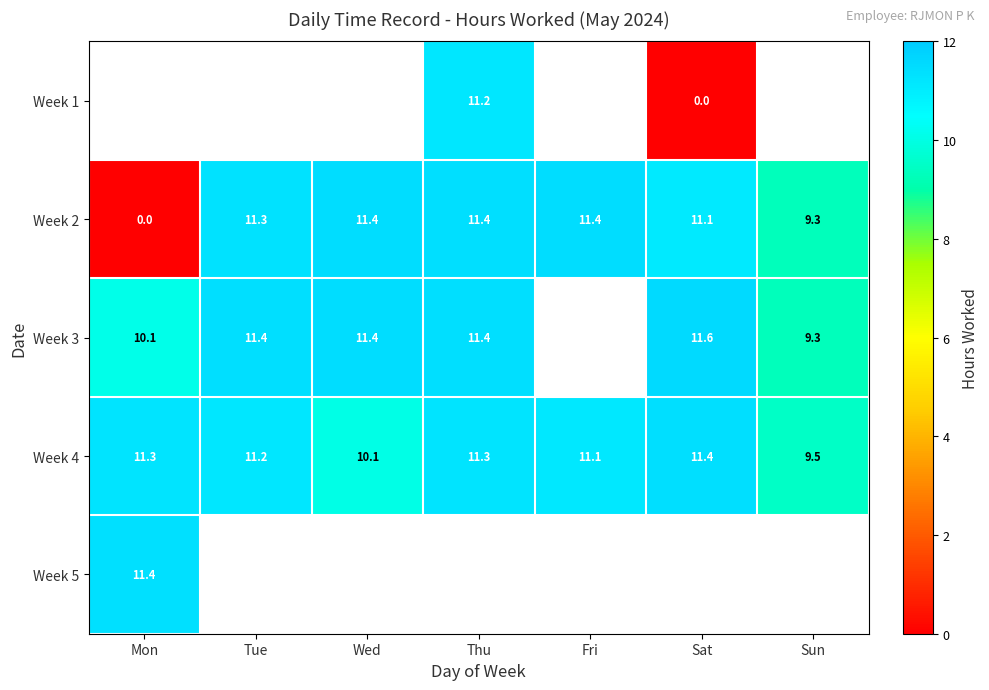

Count the number of categories in the chart.

7